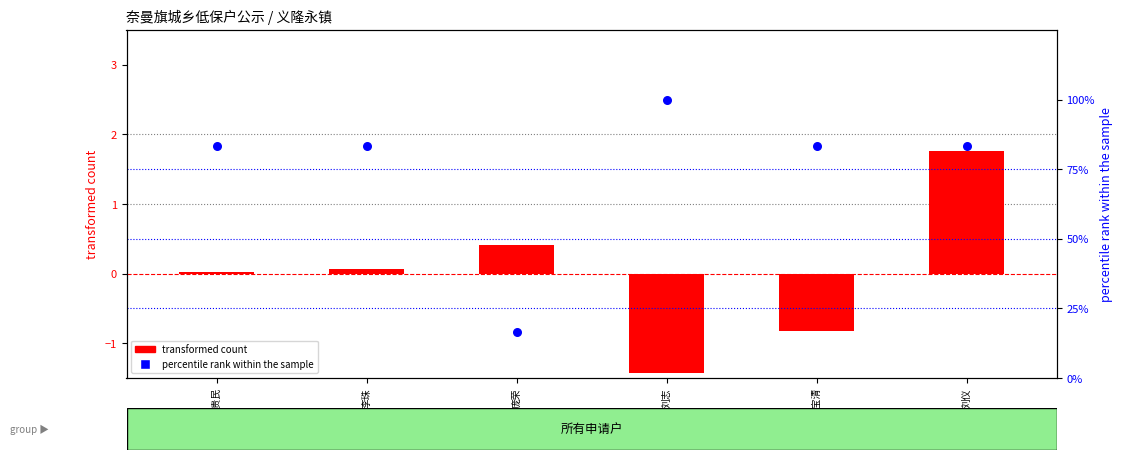

Which series contains the lowest Y value?

transformed count